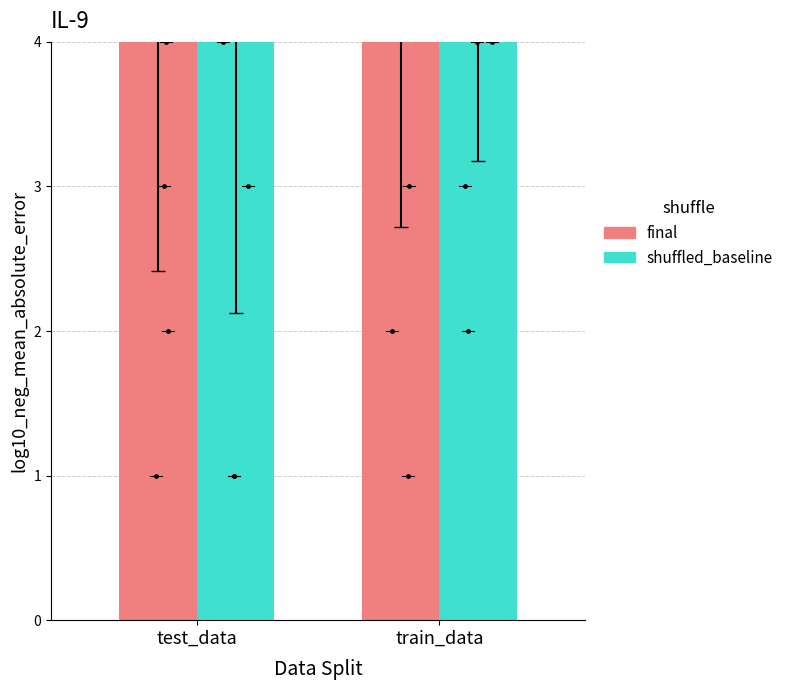

What are all the series names shown in the legend?

final, shuffled_baseline